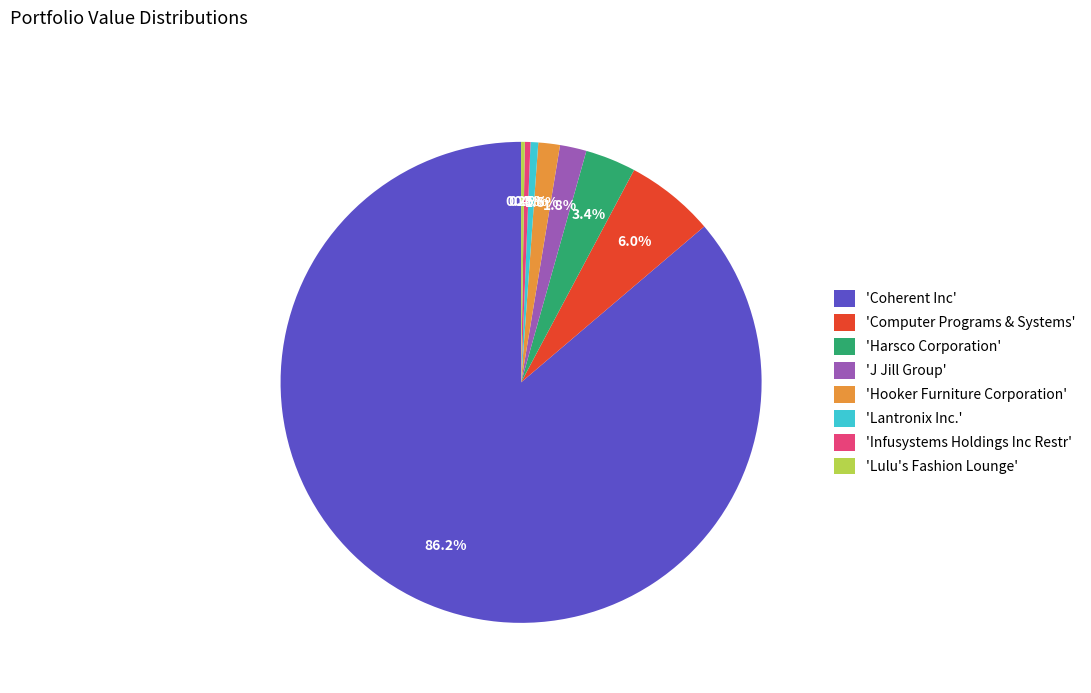

What is the ratio of the value at 'Harsco Corporation' to the value at 'Computer Programs & Systems'?

0.6